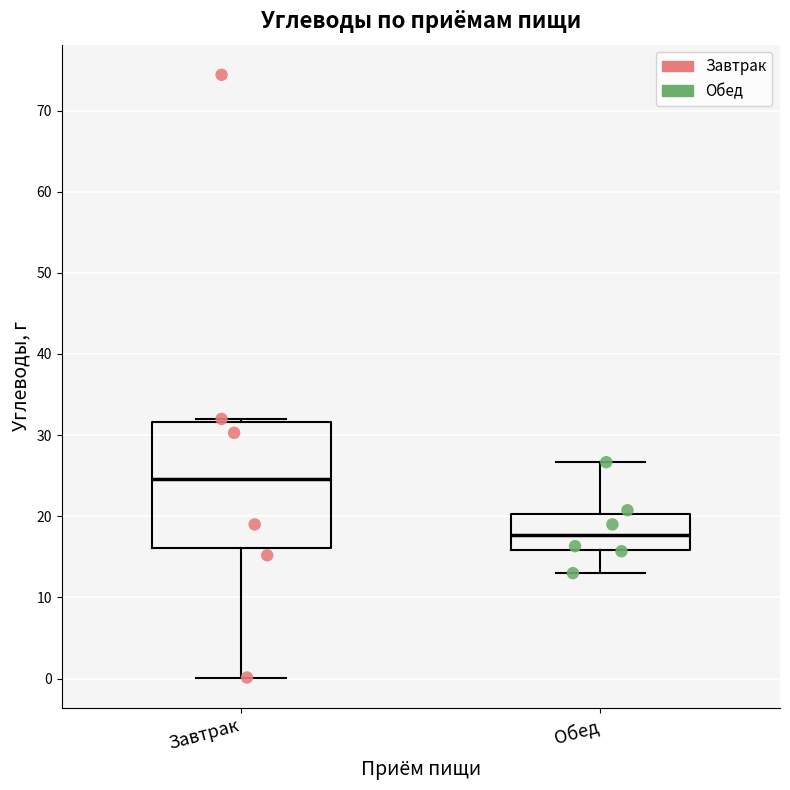

Reading left to right, read every box against the y-axis: the position of its median line, the range the box covers, and the ends of its whiskers. The values are not printed on the chart, so give them approximately, as read against the axis.

Завтрак: median 25, box 16 to 32, whiskers 0 to 32 (just above the box's upper edge)
Обед: median 18, box 16 to 20, whiskers 13 to 27